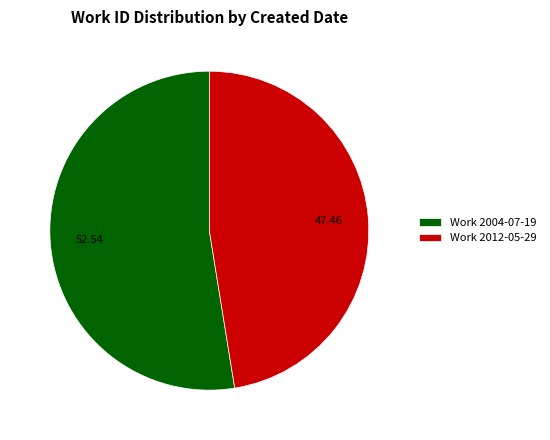

Rank the categories by value from lowest to highest.

Work 2012-05-29, Work 2004-07-19